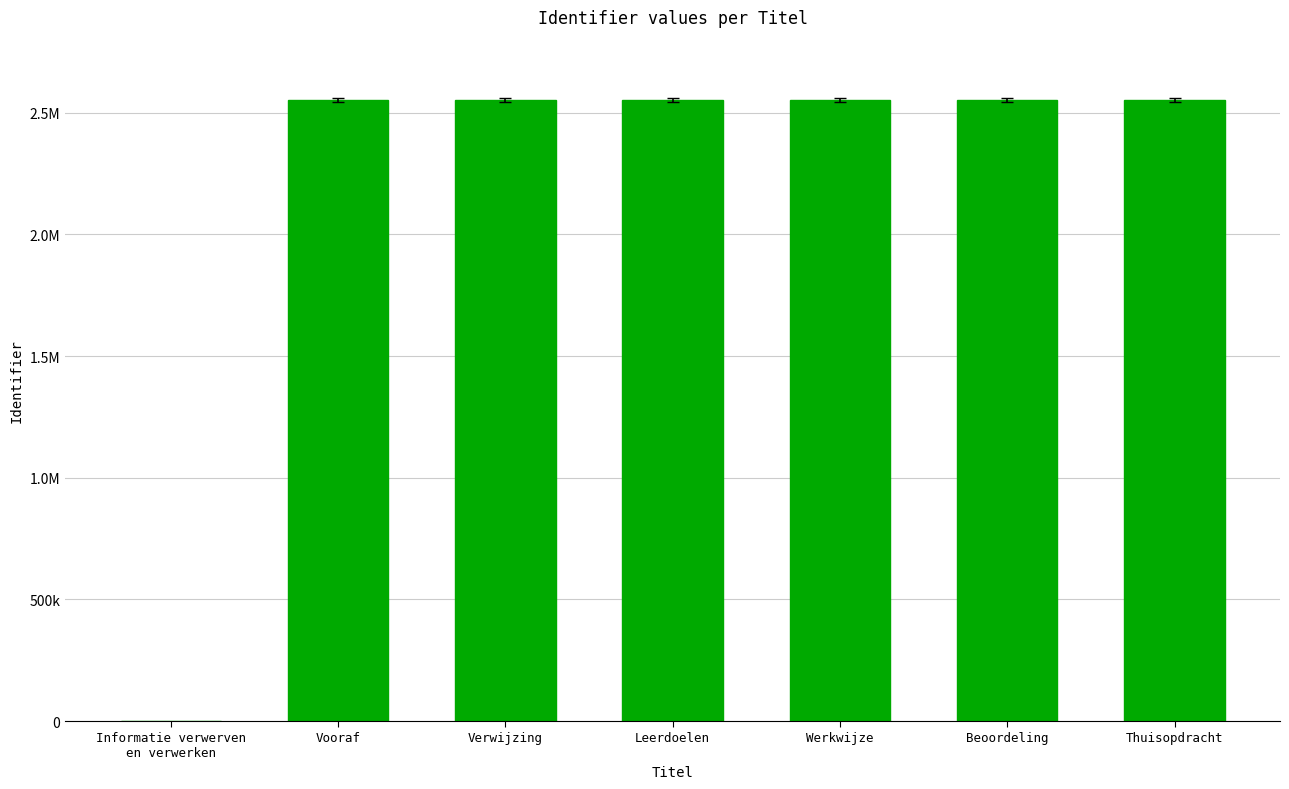

Does the chart contain any negative values?

No